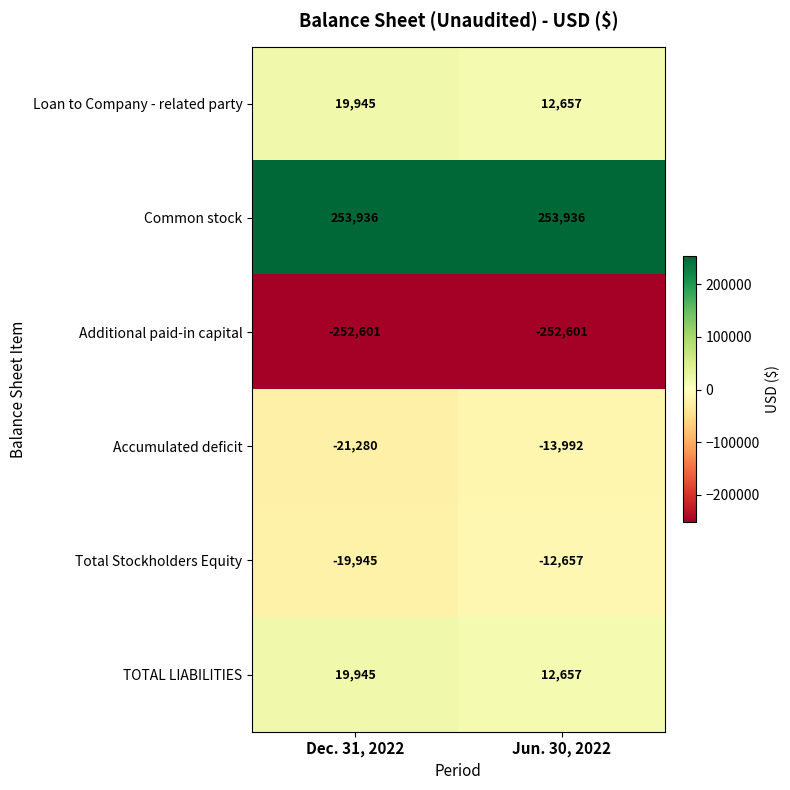

Which category has the lowest value in the Loan to Company - related party series?

Jun. 30, 2022